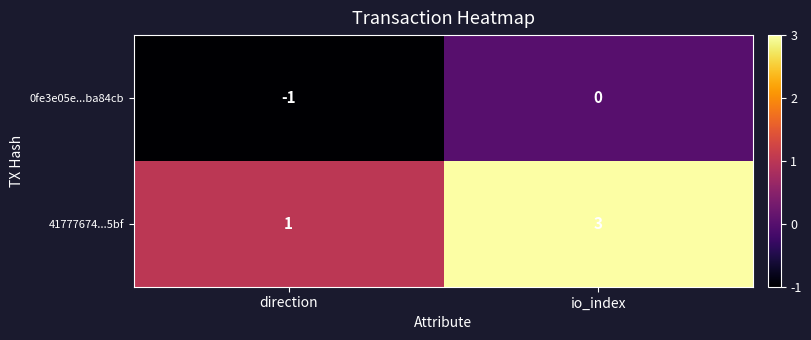

Between direction and io_index, which series saw the biggest shift?

41777674...5bf